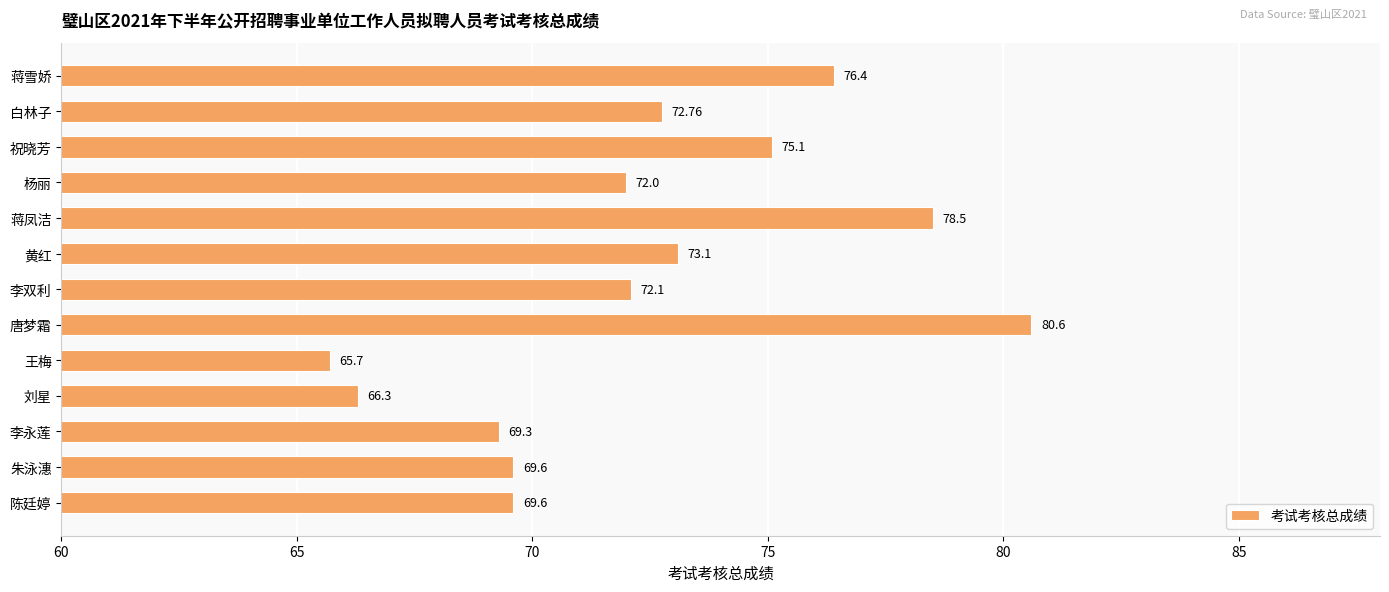

What is the ratio of the value at 黄红 to the value at 白林子?

1.0